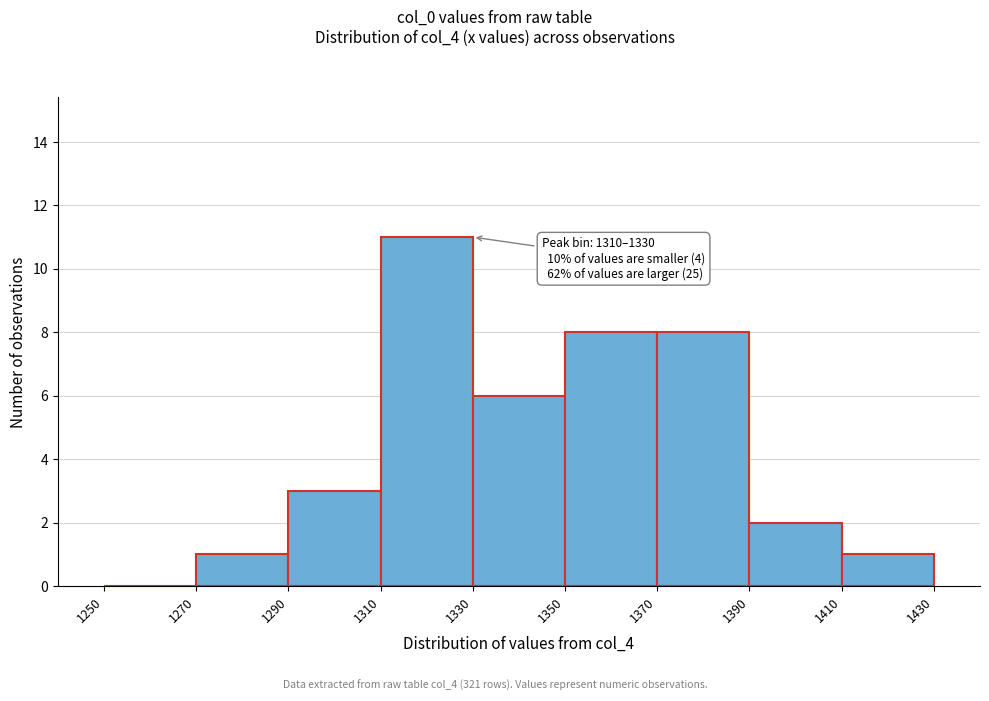

Which range on the x-axis has the tallest bar?

1310 to 1330